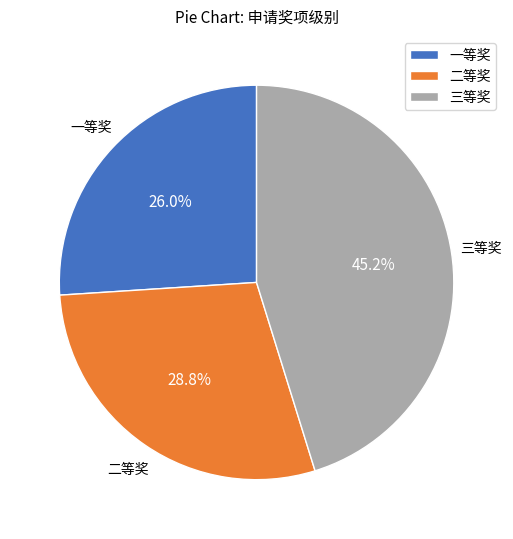

Which has a higher value, 一等奖 or 三等奖?

三等奖